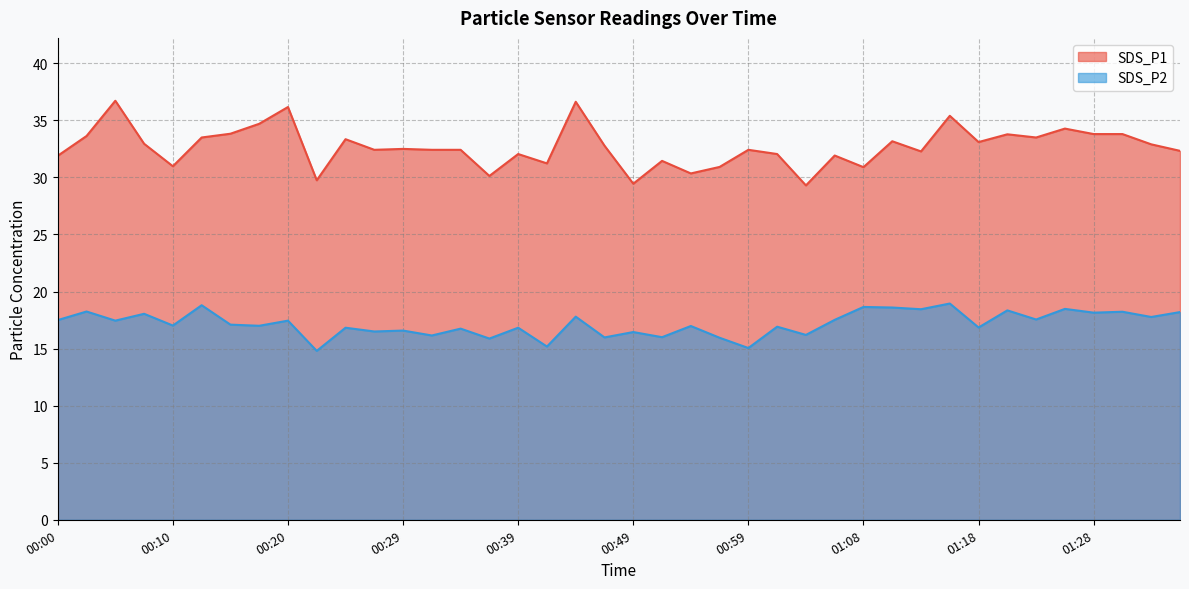

What is the label of the 28th point from the right?

00:29